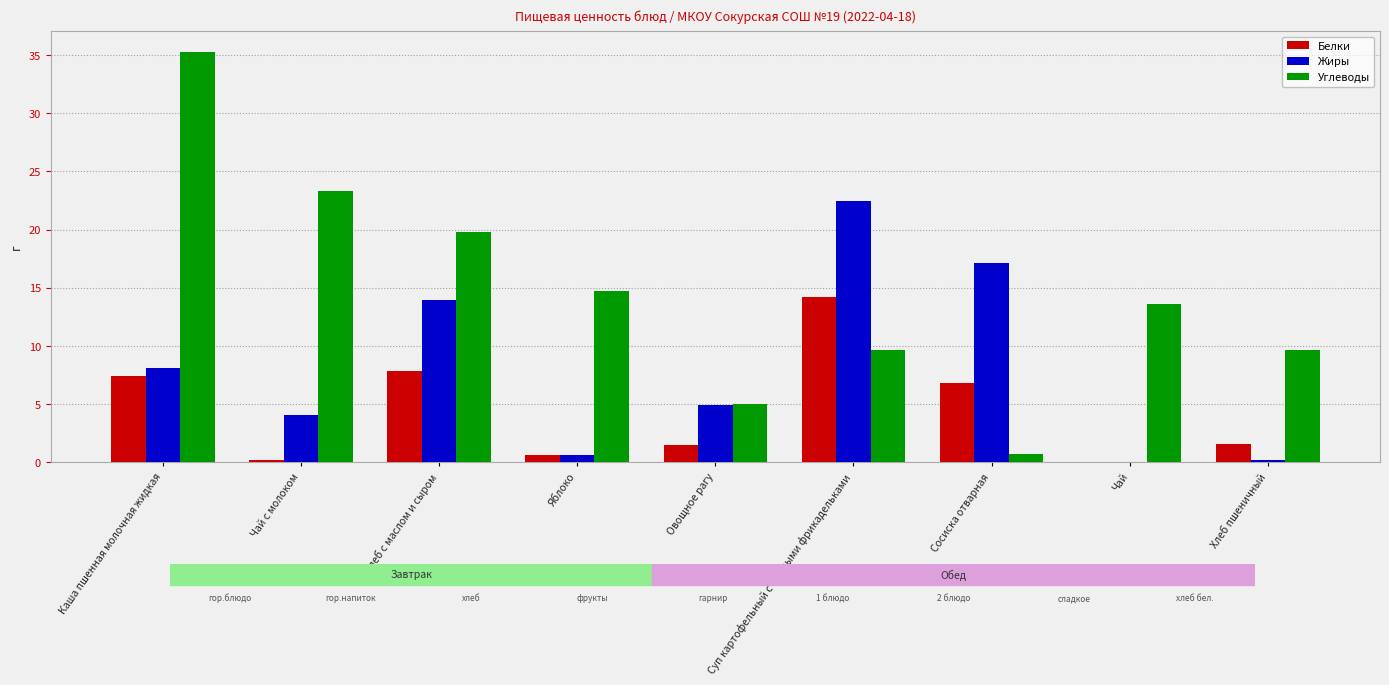

Is it true that Углеводы equals 24.9 at Яблоко?

False